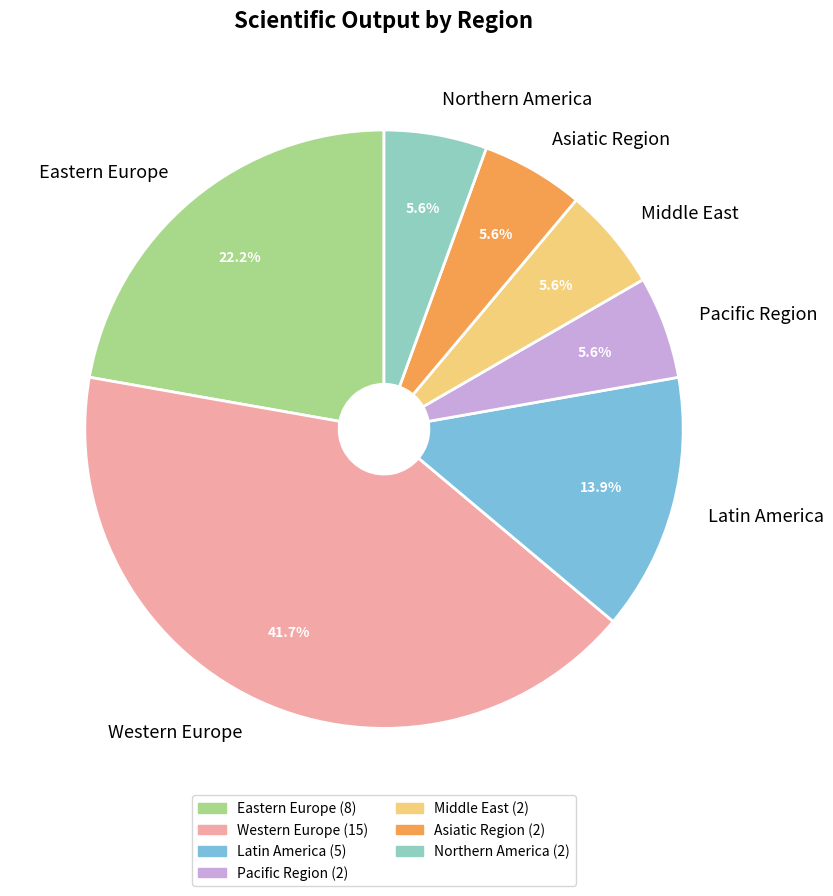

What portion of the pie excludes Pacific Region?

94.4%